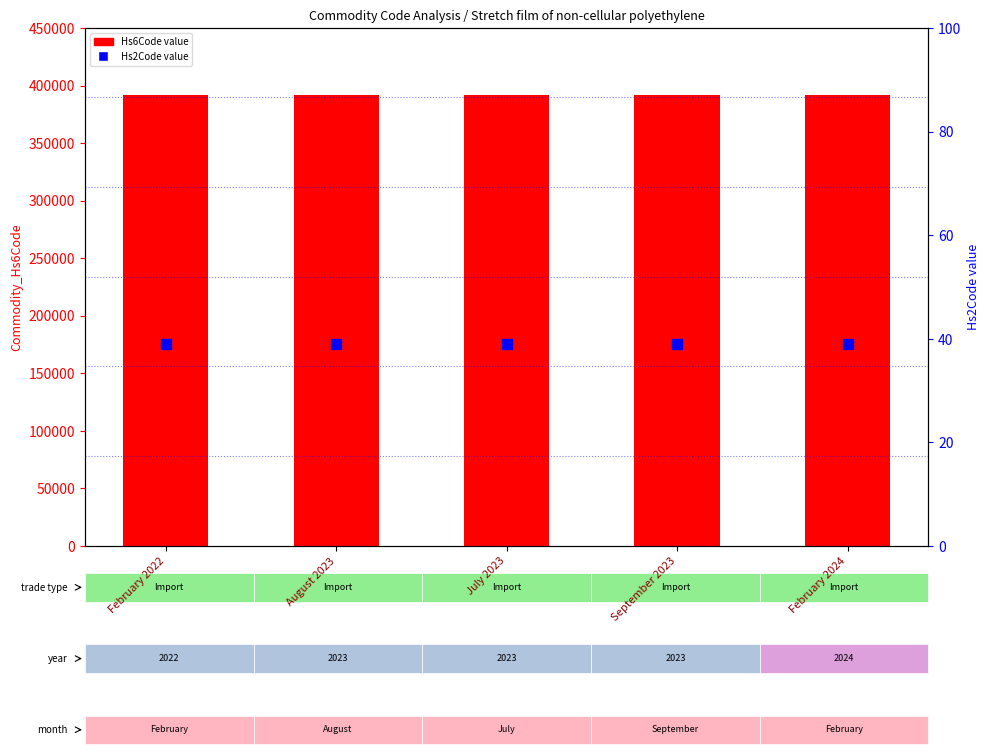

At how many categories does at least one series exceed 268979?

5